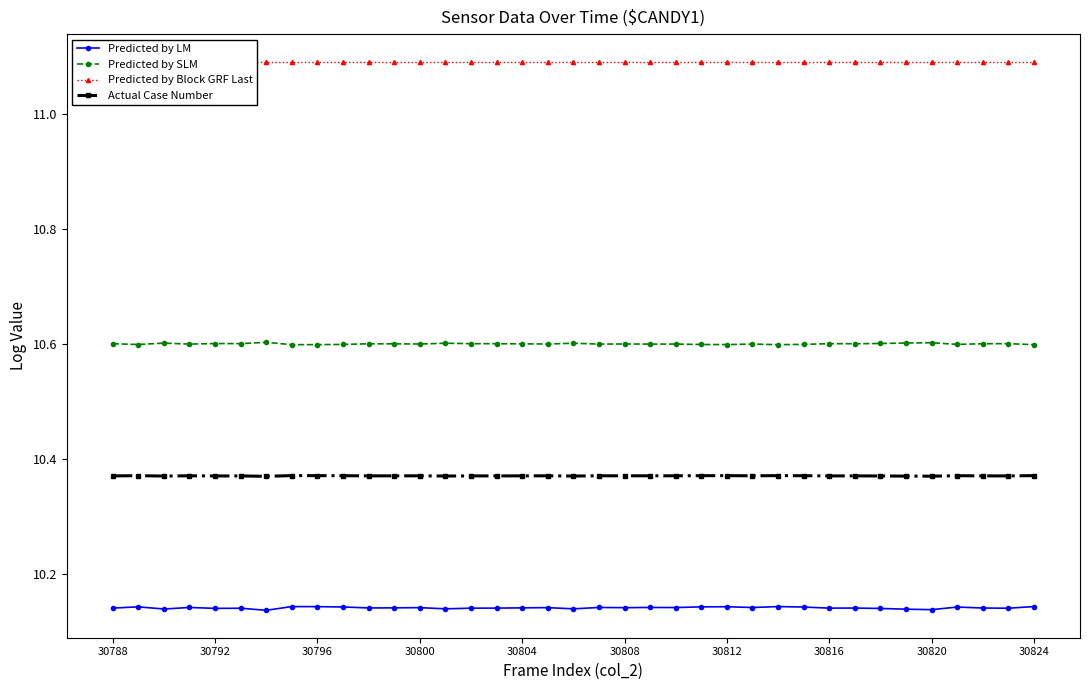

How many categories are shown in the chart?

37